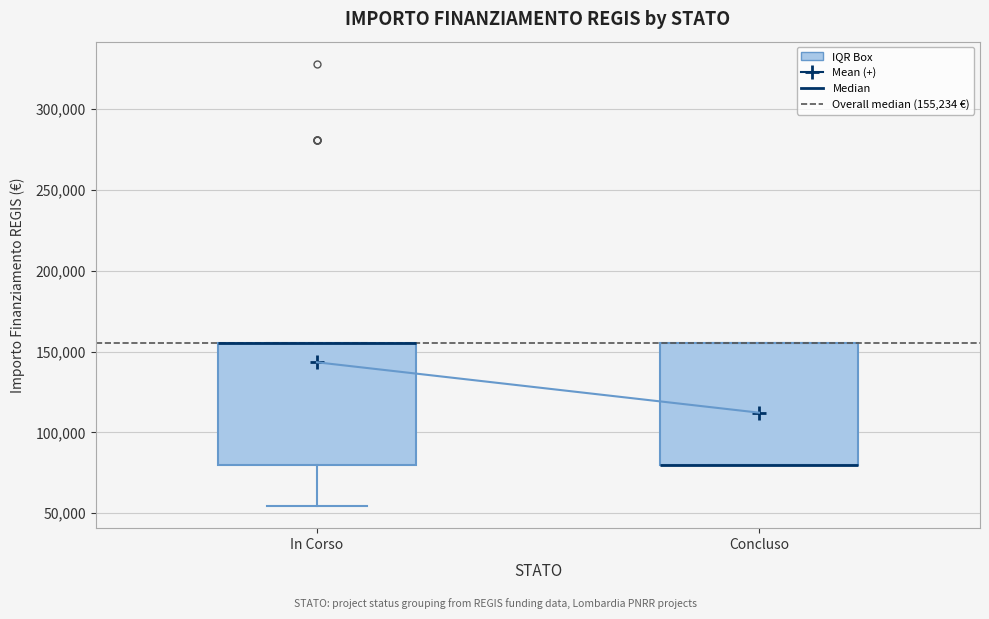

Reading left to right, read every box against the y-axis: the position of its median line, the range the box covers, and the ends of its whiskers. The values are not printed on the chart, so give them approximately, as read against the axis.

In Corso: median 155000 (drawn on the box's upper edge), box 80000 to 155000, whiskers 55000 to 155000
Concluso: median 80000 (drawn on the box's lower edge), box 80000 to 155000, whiskers 80000 to 155000